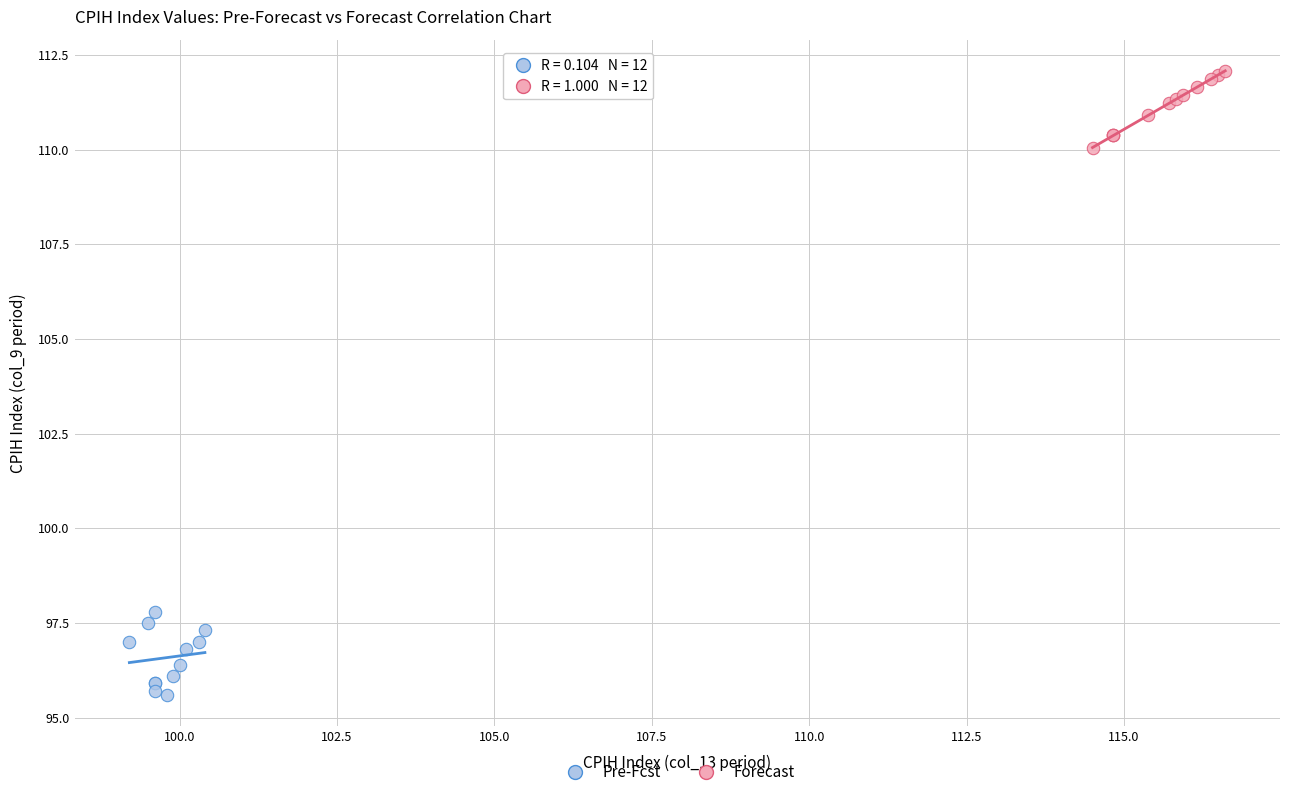

Which series contains the lowest Y value?

Pre-Fcst